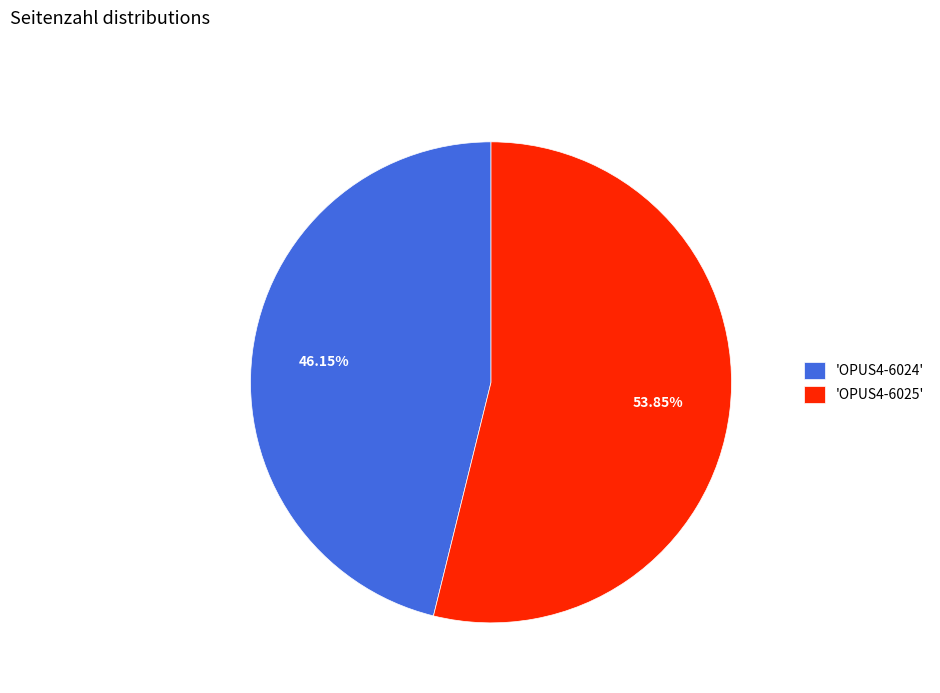

Combined, do 'OPUS4-6025' and 'OPUS4-6024' account for over 50%?

Yes